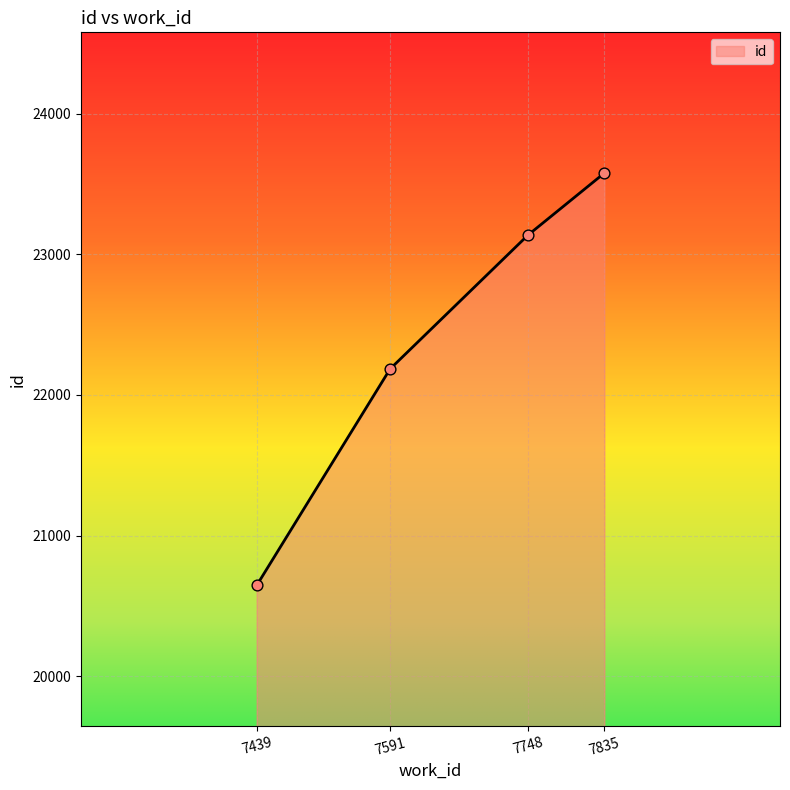

Between 7439 and 7835, which is larger?

7835